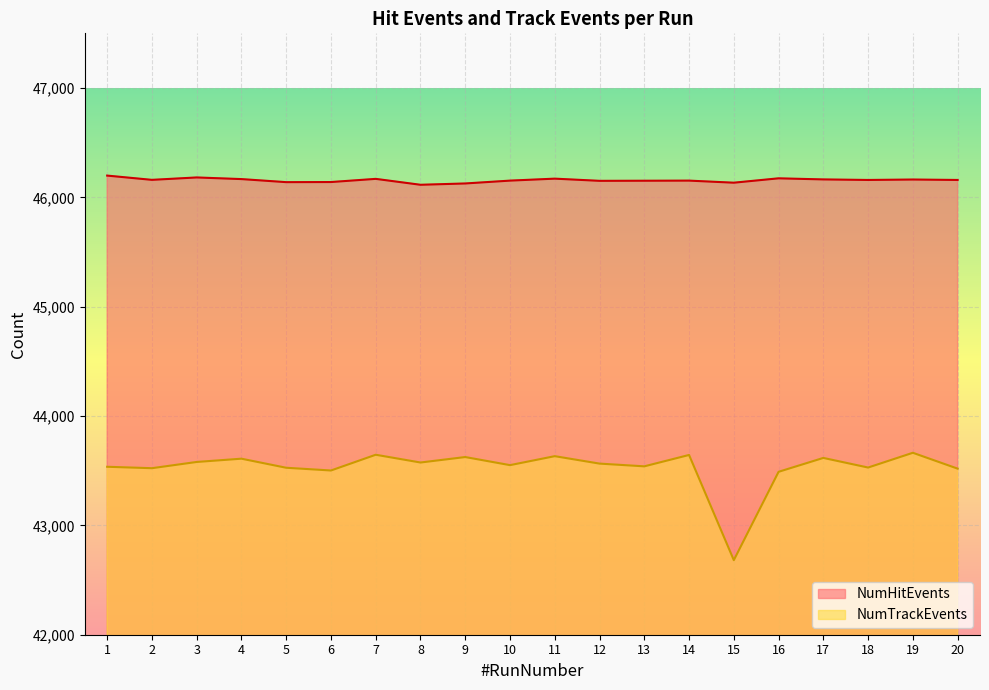

At which label is NumHitEvents closest to 46157?

18